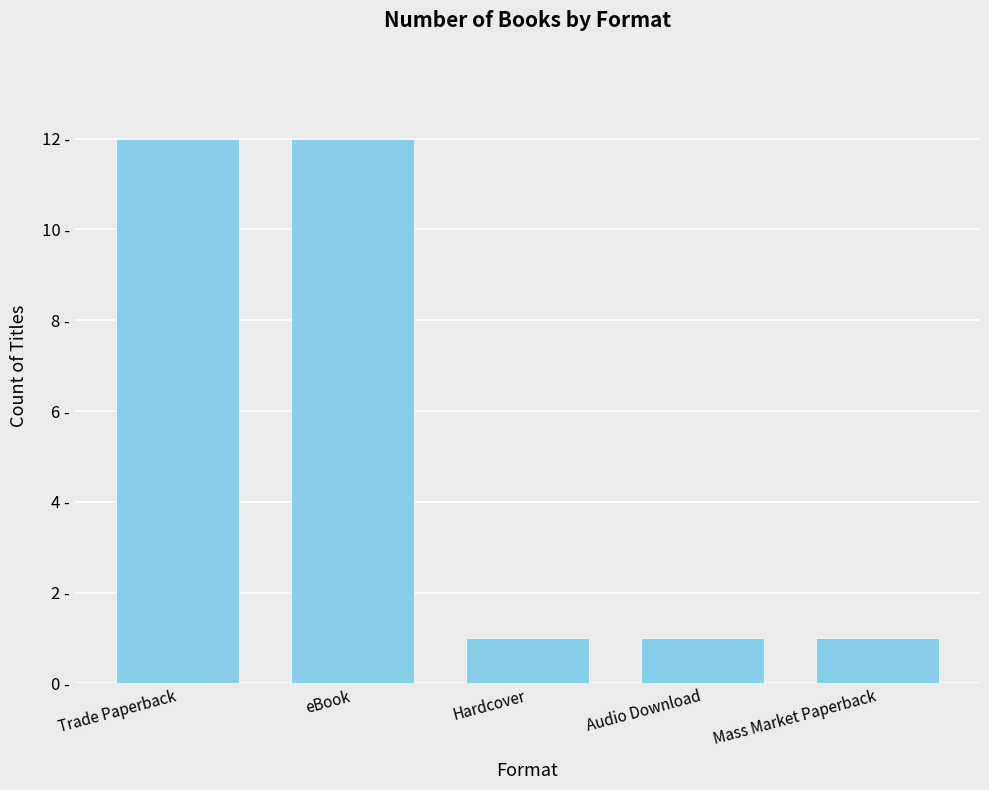

What is the maximum value shown in the chart?

12